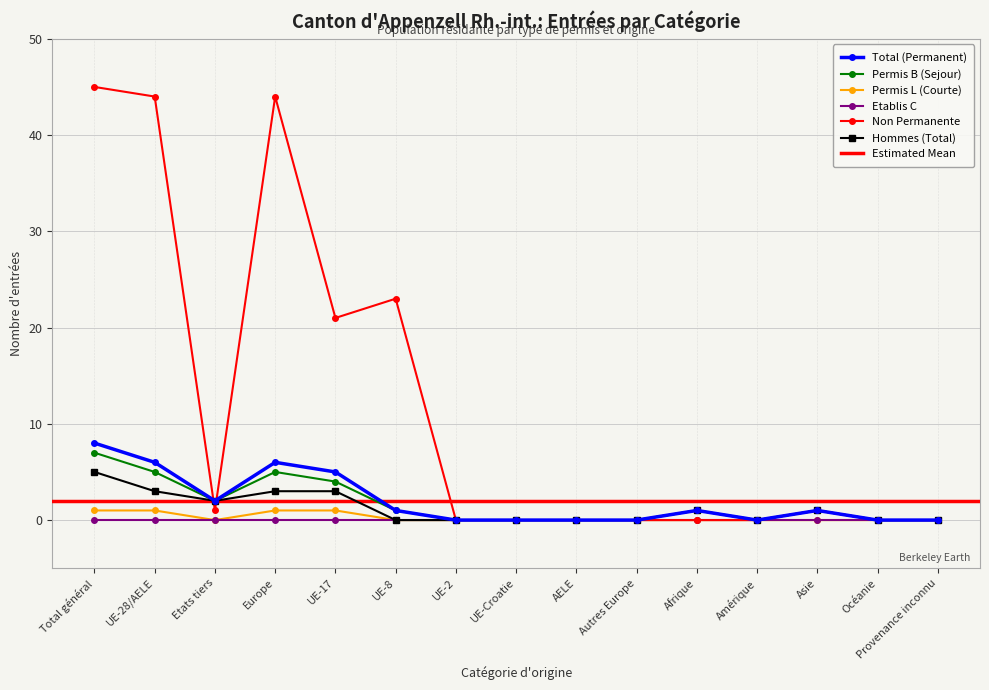

True or false: Hommes (Total) and Permis L (Courte) cross at least once.

False